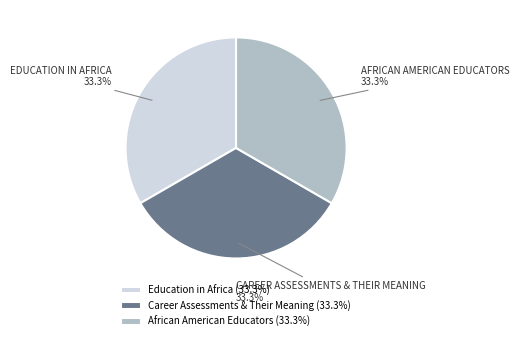

The African American Educators slice represents 33% of the pie. True or false?

True